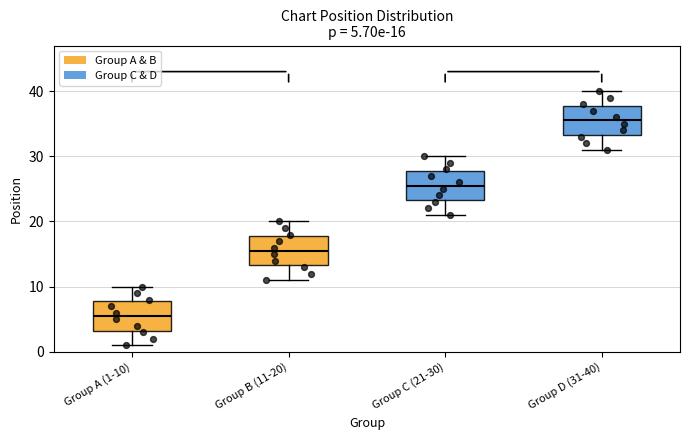

Which box's median line is the lowest?

Group A (1-10)